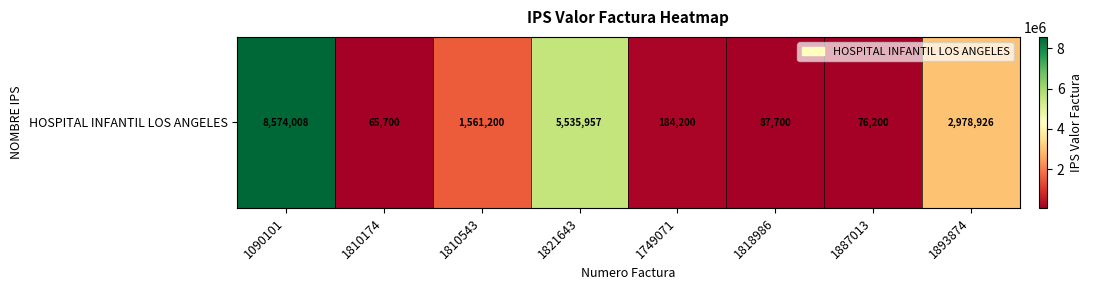

Where is the data nearest to the value 4319854?

1821643